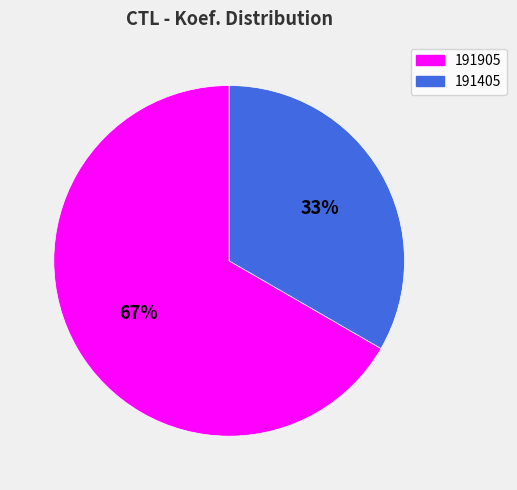

Rank the categories by value from lowest to highest.

191405, 191905